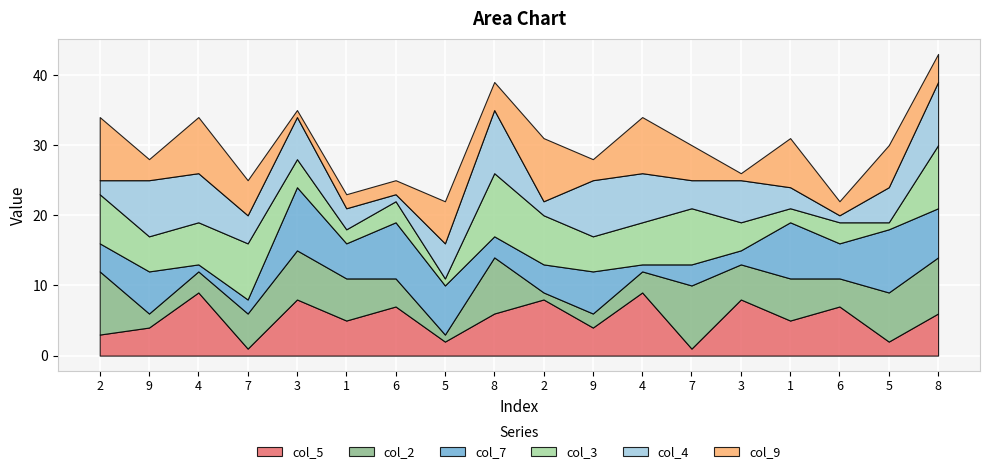

Which series ends up on top after the final intersection of col_5 and col_7?

col_7